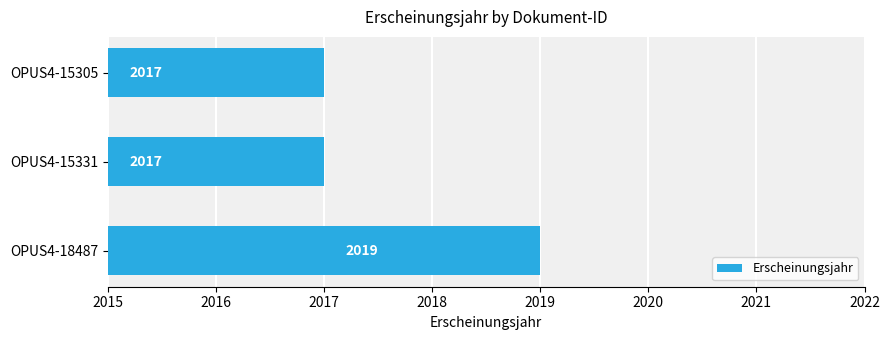

What is the maximum value shown in the chart?

2019